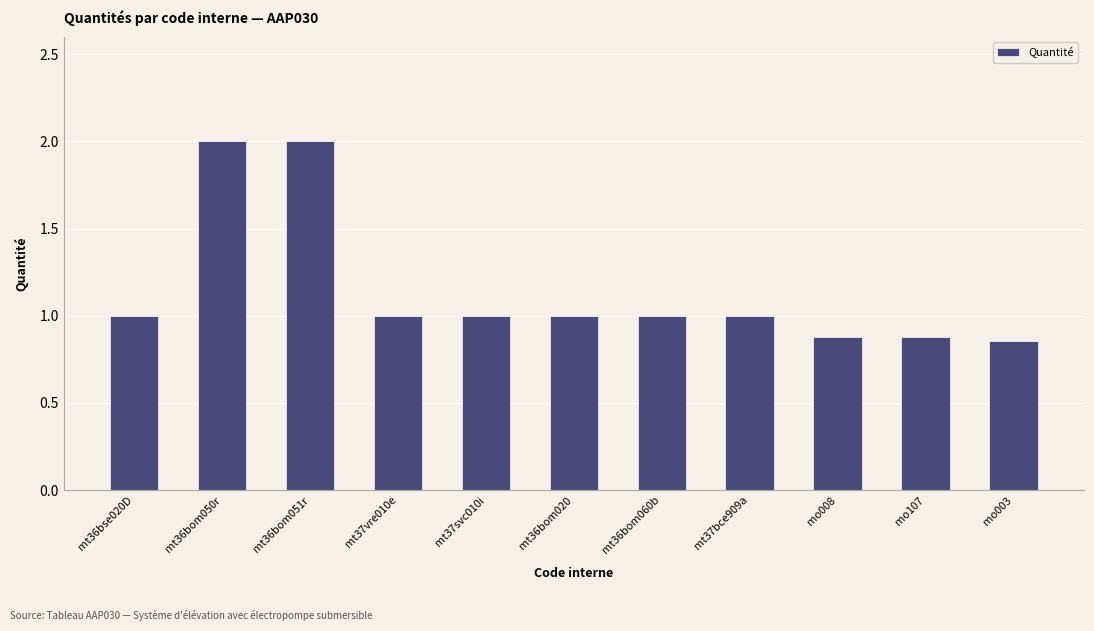

What is the change in value from mt37svc010i to mo008?

-0.1